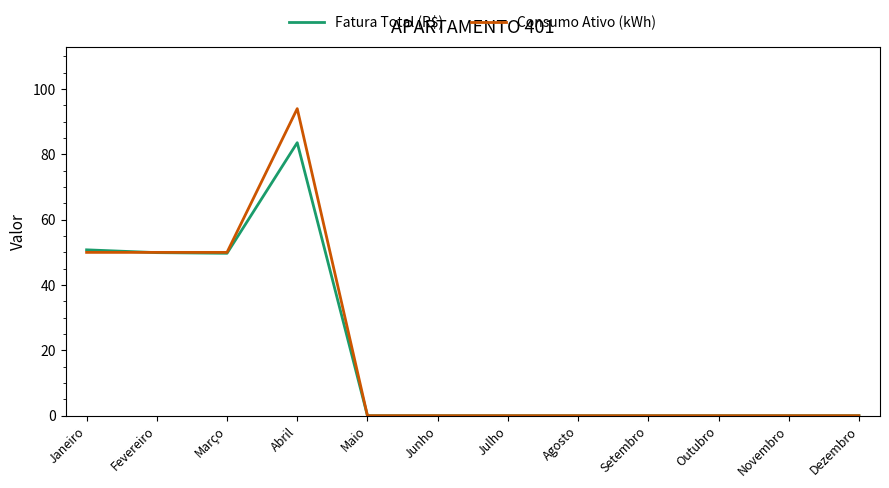

Is it true that Consumo Ativo (kWh) equals 10.2 at Janeiro?

False